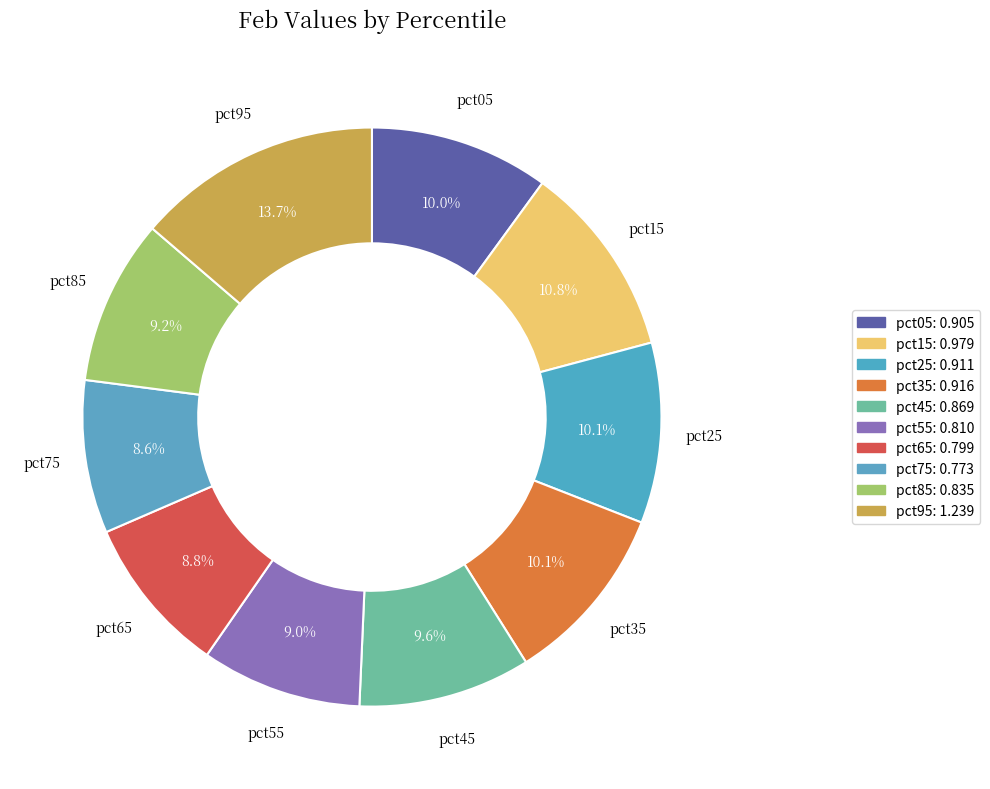

Is pct25 the majority of the pie?

No